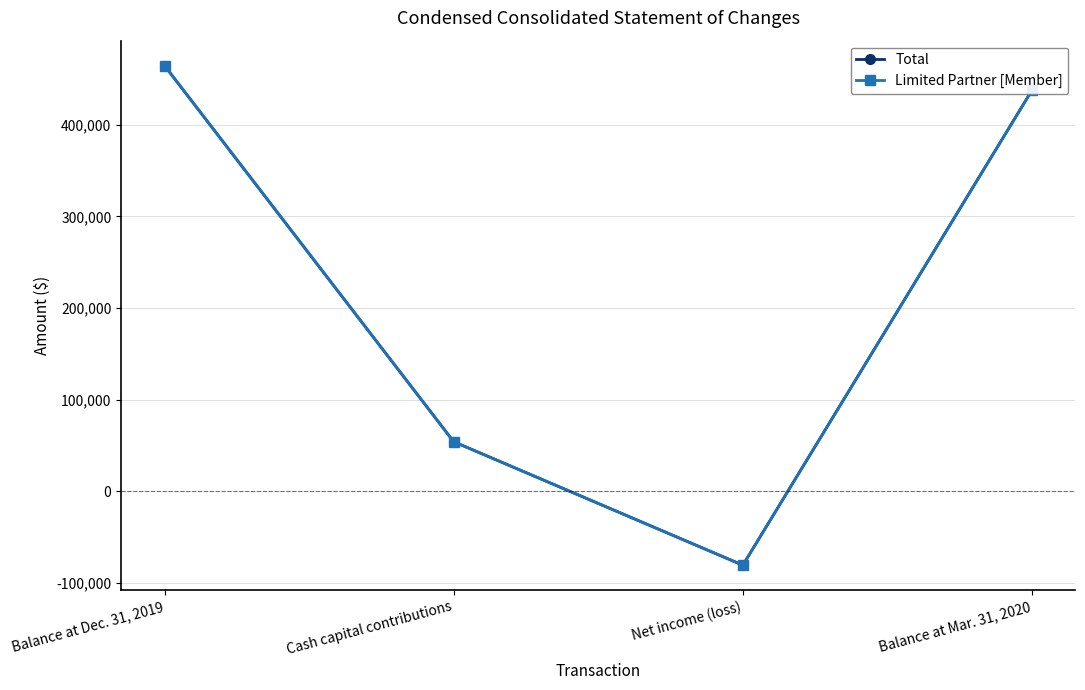

Rank the series by their maximum value, from highest to lowest.

Total, Limited Partner [Member]